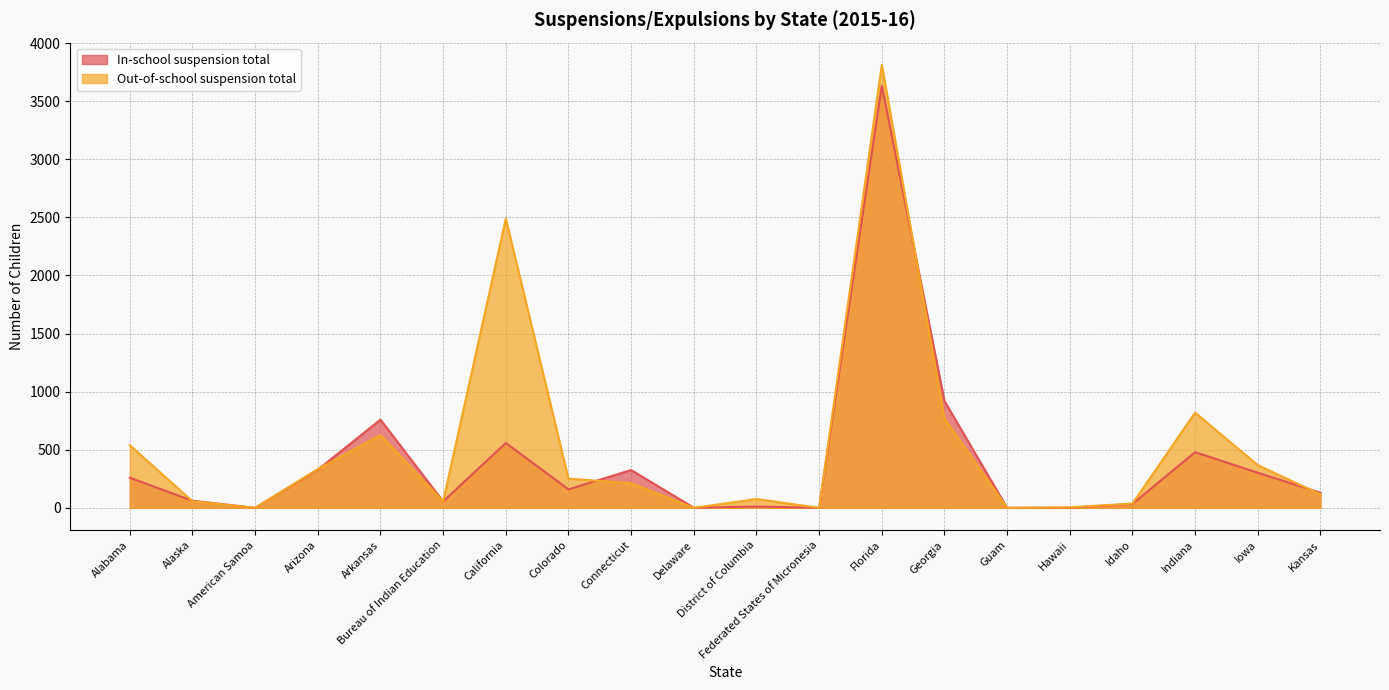

How many values in the In-school suspension total series are below 159?

10